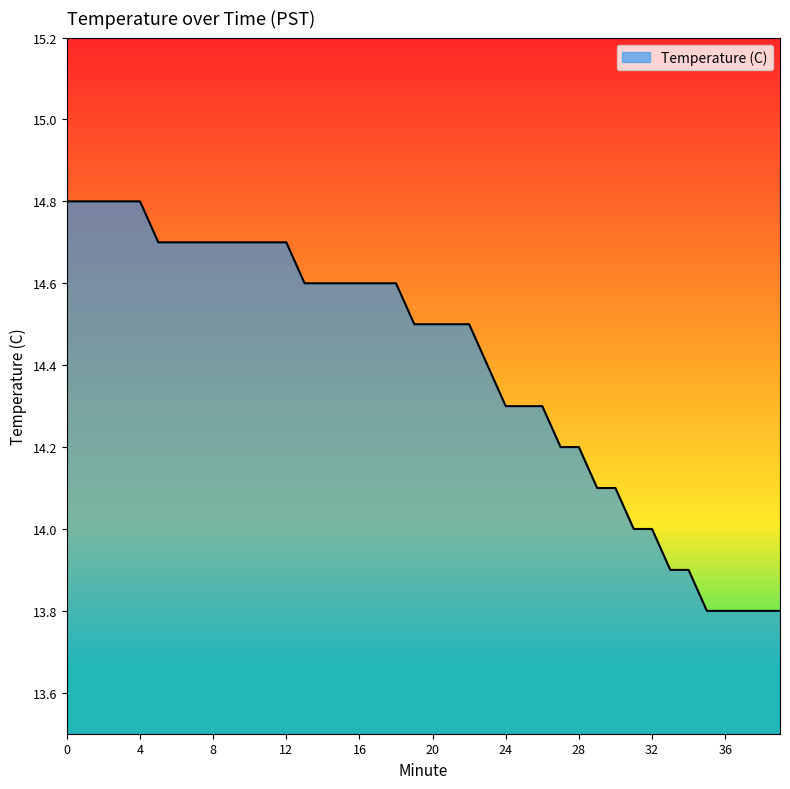

What is the difference between the maximum and minimum values?

1.0